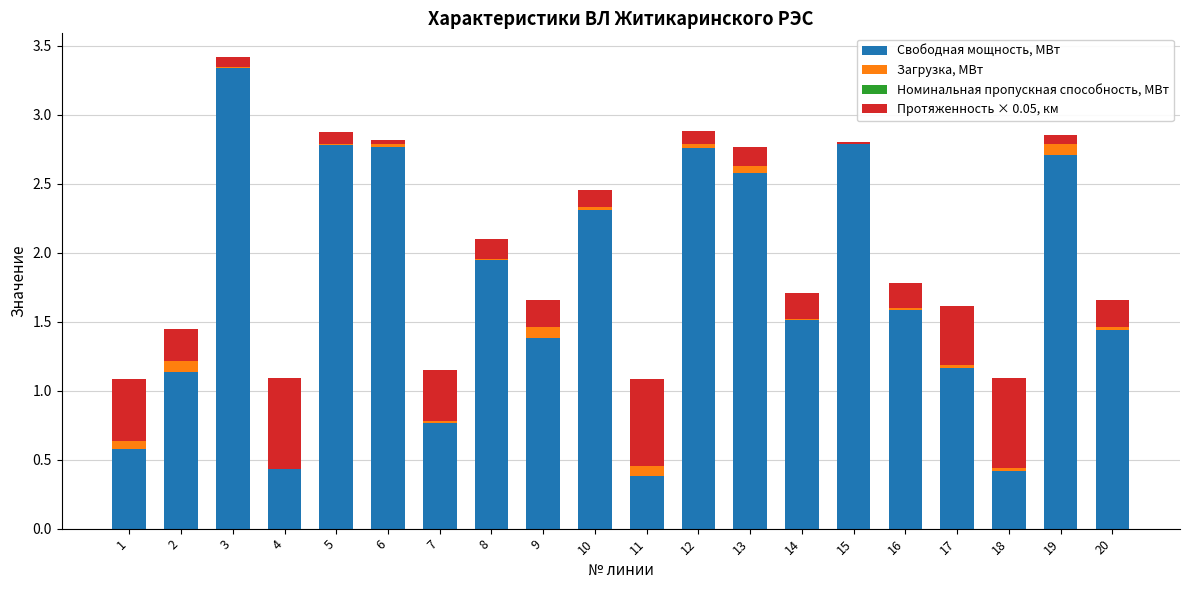

The Свободная мощность, МВт series shows 2.9 at 8. True or false?

False